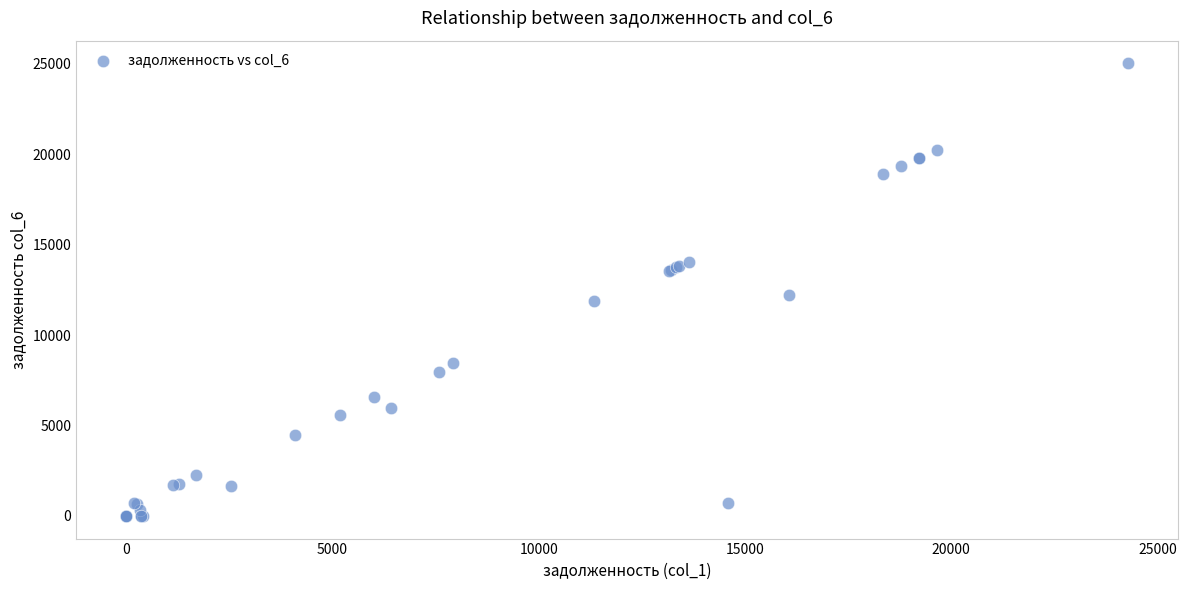

What Y value in the scatter plot is closest to 12508?

12189.1